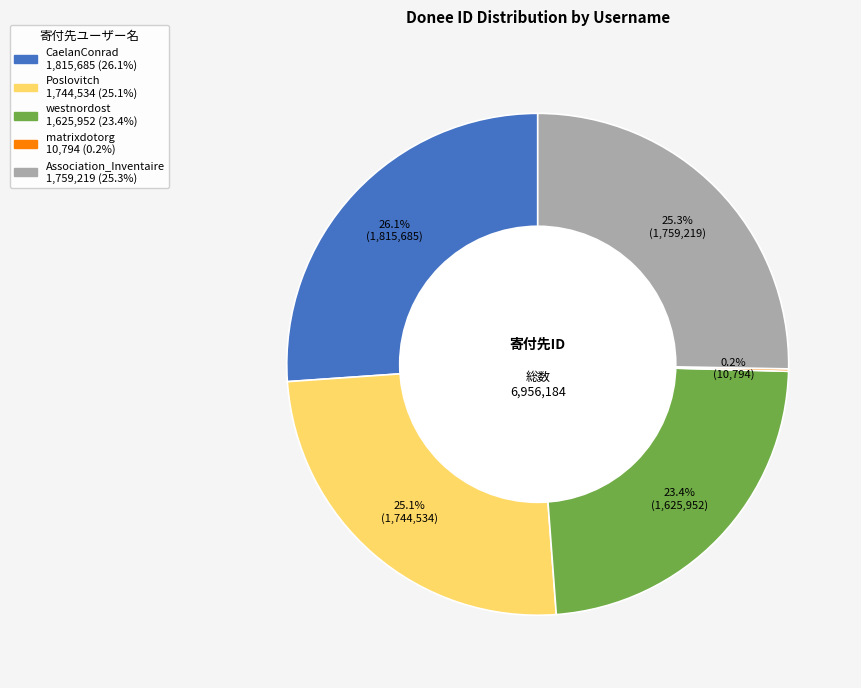

To the nearest percent, what portion does CaelanConrad represent?

26%